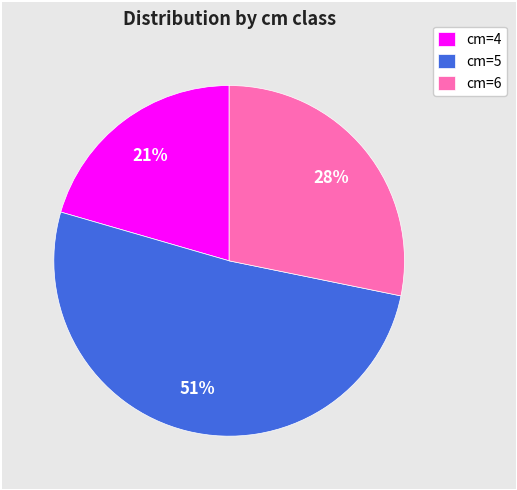

Is cm=6 the majority of the pie?

No